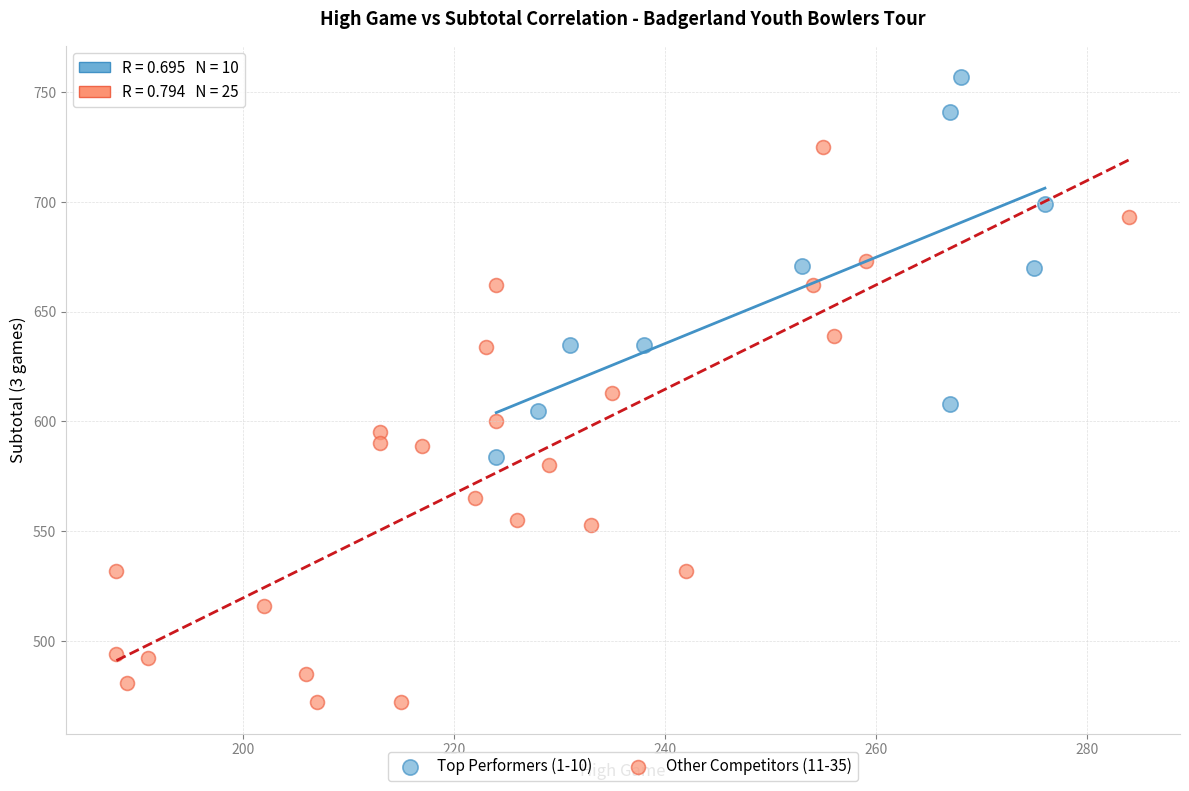

Which series has the widest spread of Y values?

Other Competitors (11-35)